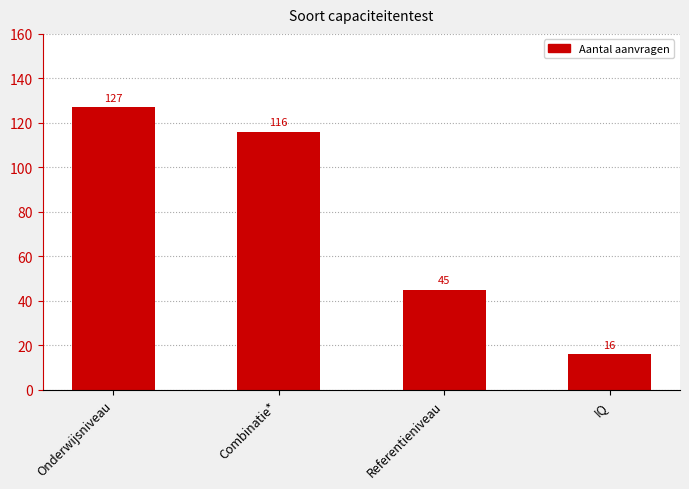

The chart shows a value of 116 at Combinatie*. True or false?

True